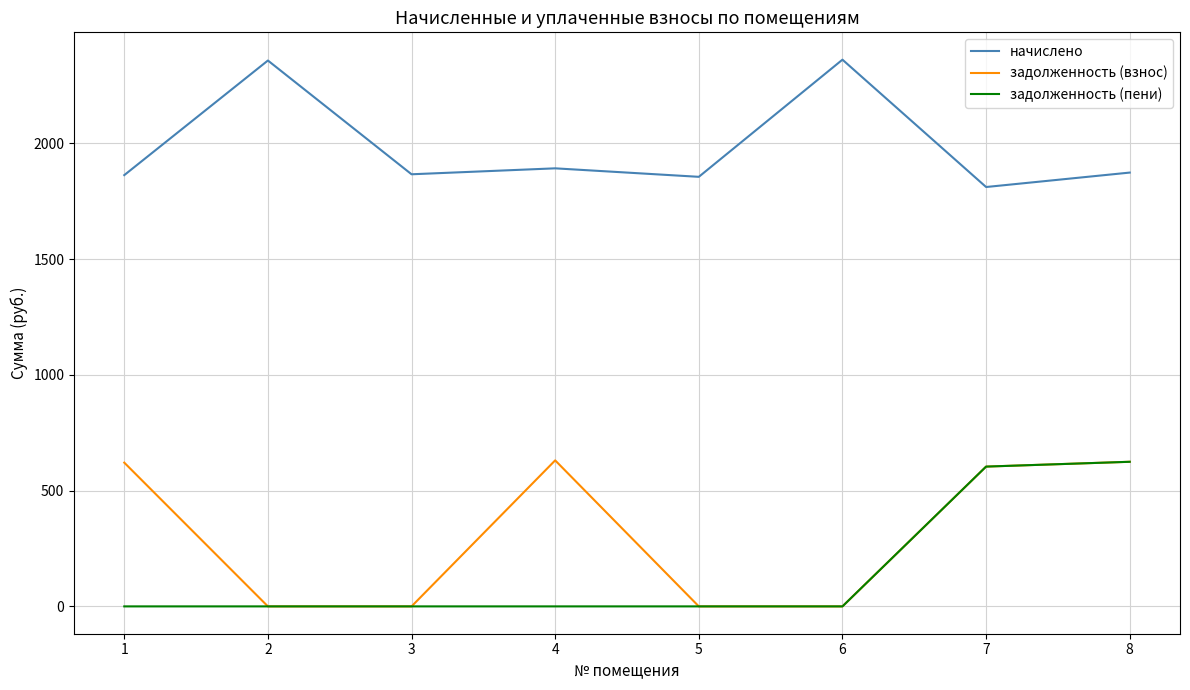

How many values in the задолженность (взнос) series exceed 603?

4